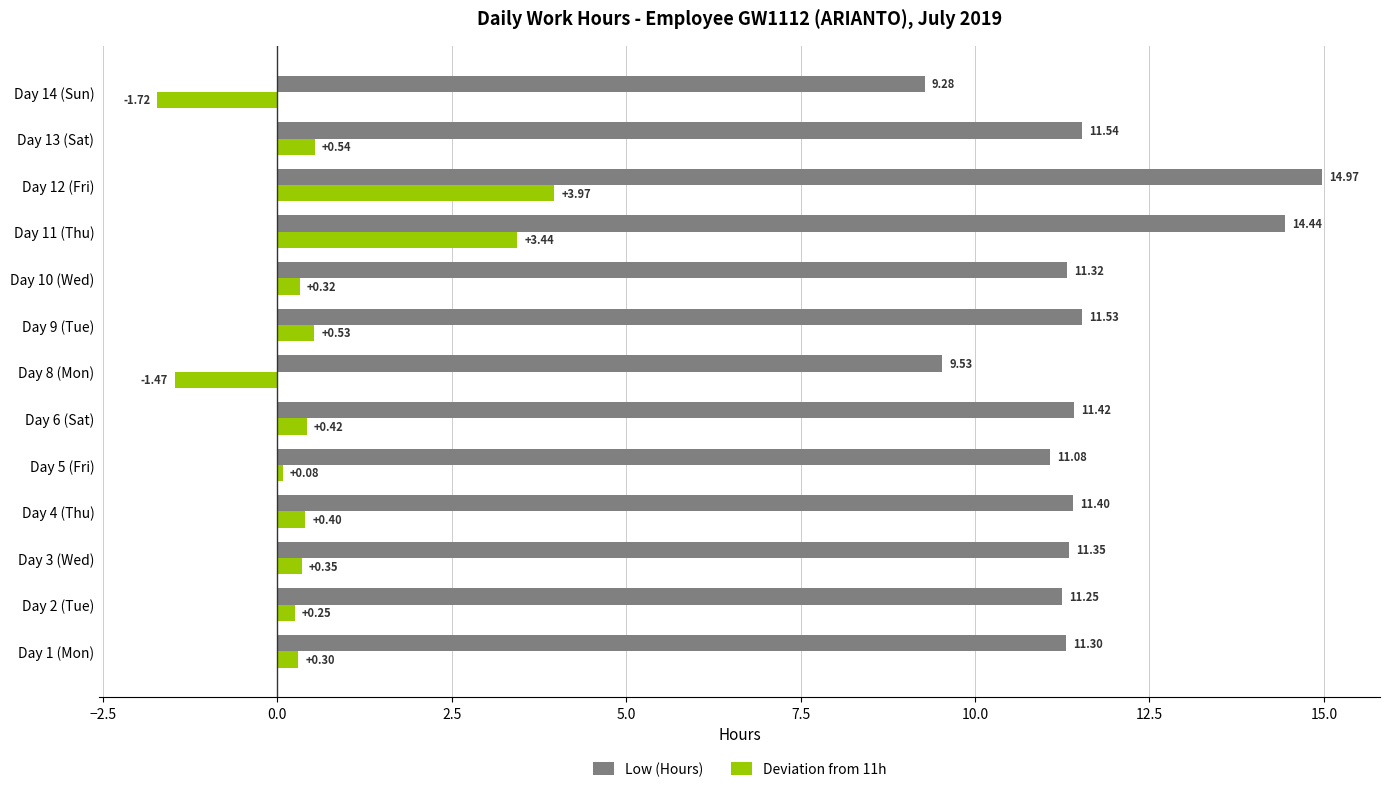

Which series has the largest total across all categories?

Low (Hours)